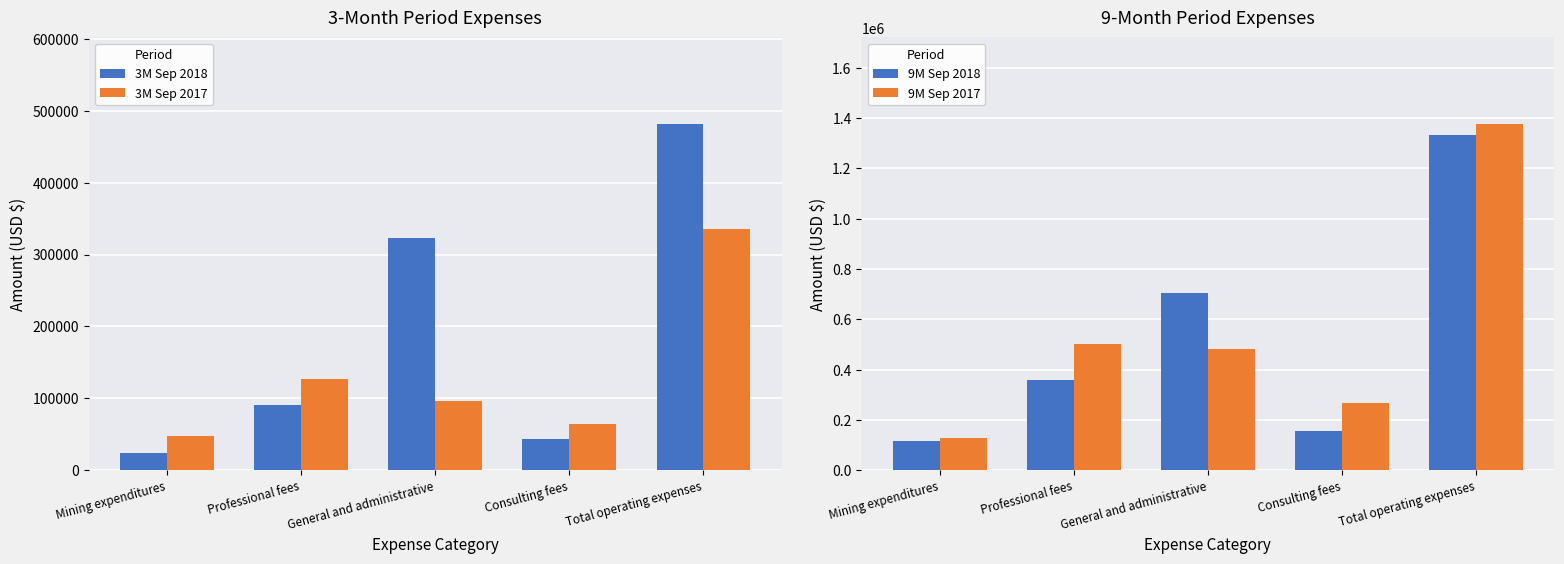

Reading left to right, what are all the values shown in this chart?

3M Sep 2018: Mining expenditures=23898	Professional fees=90903	General and administrative=322812	Consulting fees=43984	Total operating expenses=481597
3M Sep 2017: Mining expenditures=48181	Professional fees=127485	General and administrative=96723	Consulting fees=63757	Total operating expenses=336146
9M Sep 2018: Mining expenditures=117427	Professional fees=358420	General and administrative=703109	Consulting fees=153934	Total operating expenses=1332890
9M Sep 2017: Mining expenditures=127435	Professional fees=502868	General and administrative=480236	Consulting fees=265888	Total operating expenses=1376427